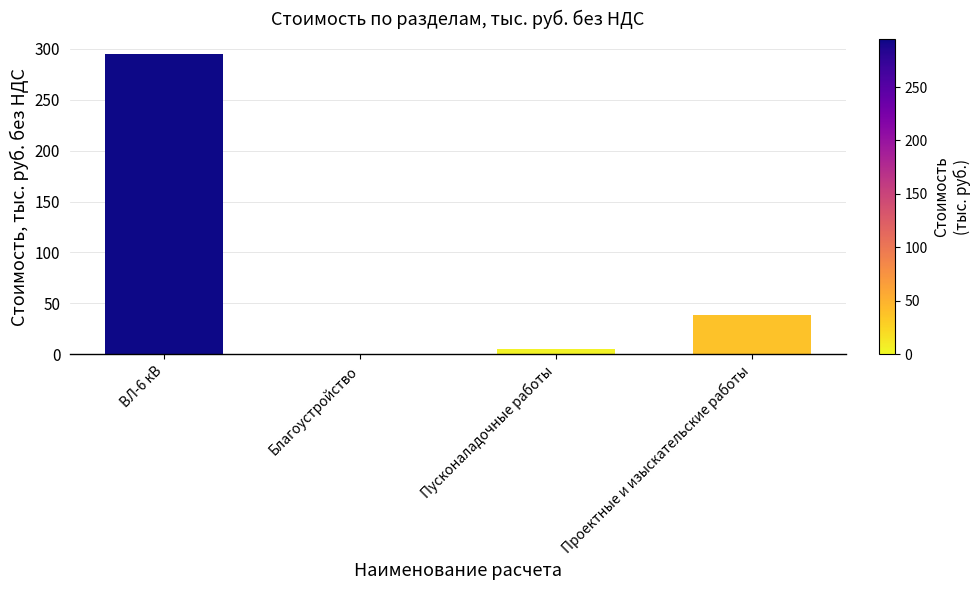

Where does the data first go above 38?

ВЛ-6 кВ